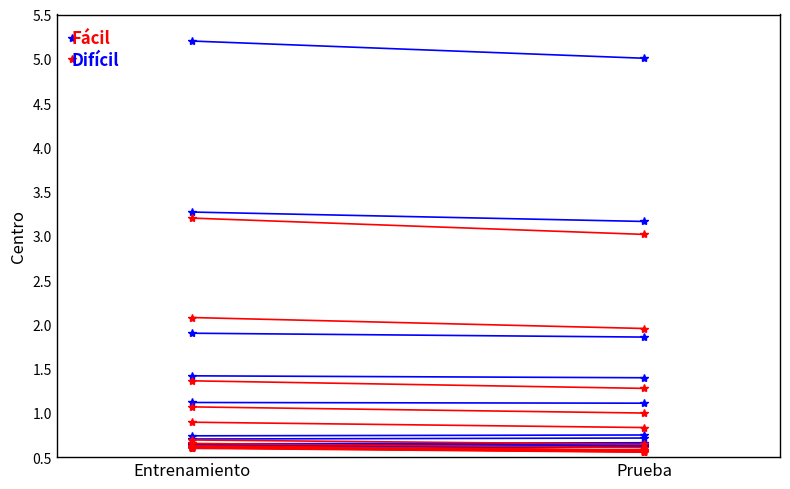

Is it true that Fácil equals 7.1 at Entrenamiento?

False